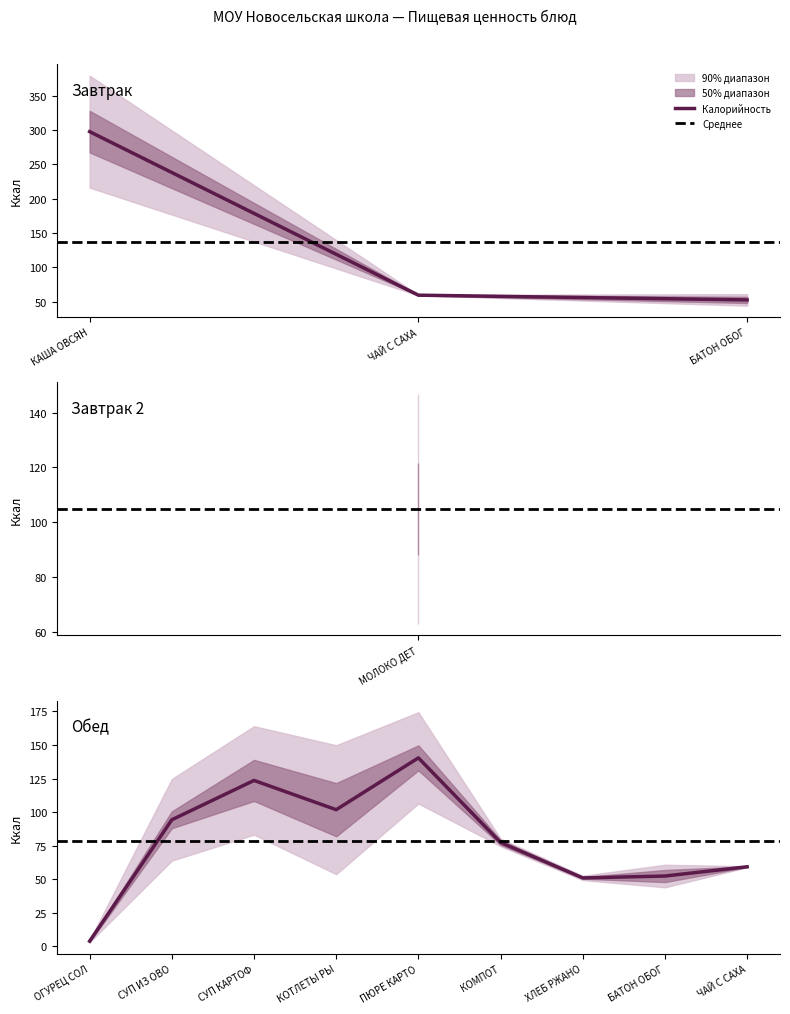

What is the minimum value for Калорийность?

3.9